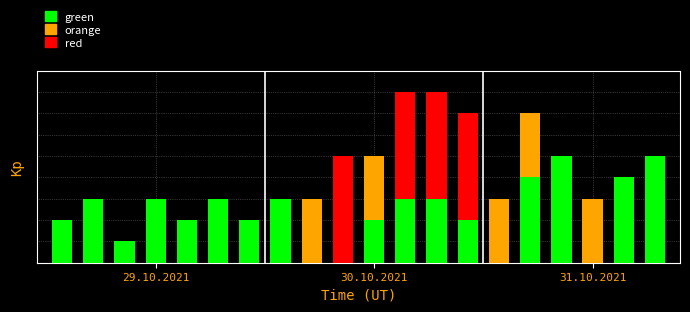

What are all the series names shown in the legend?

green, orange, red